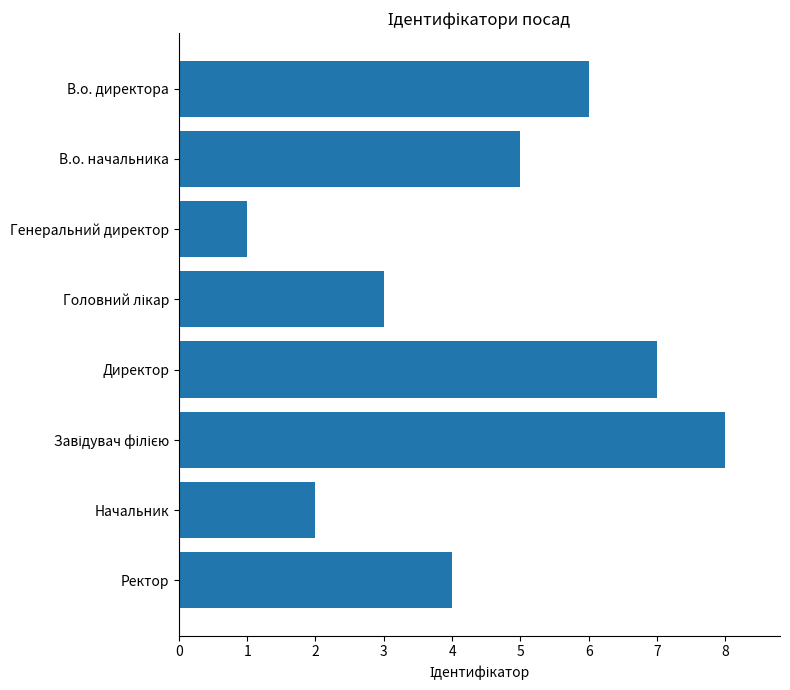

What is the maximum value shown in the chart?

8